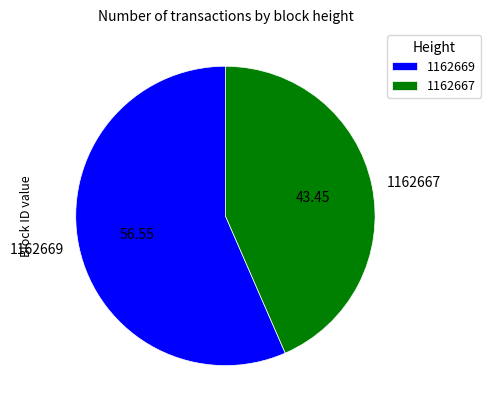

Is 1162669 the majority of the pie?

Yes